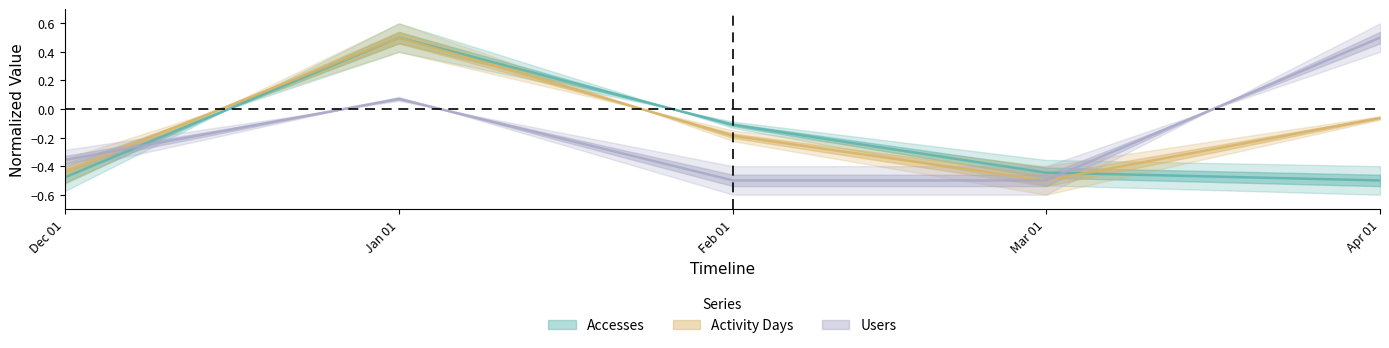

What is the average value of the Accesses series?

-0.2